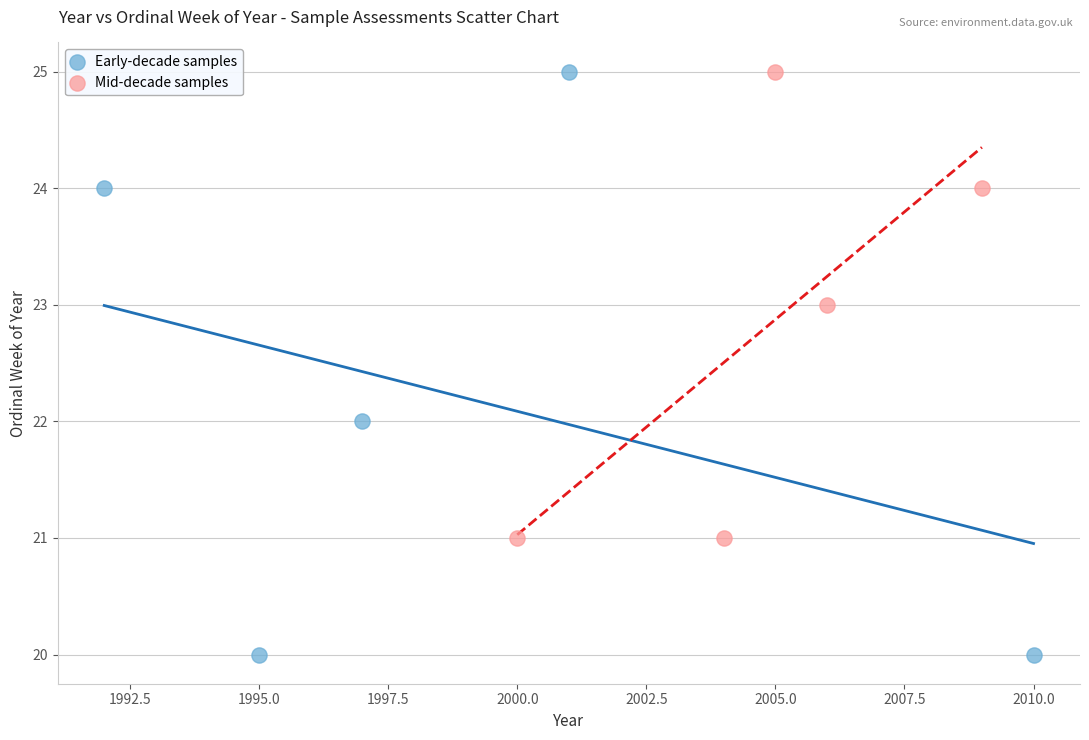

Which series reaches the minimum Y coordinate?

Early-decade samples